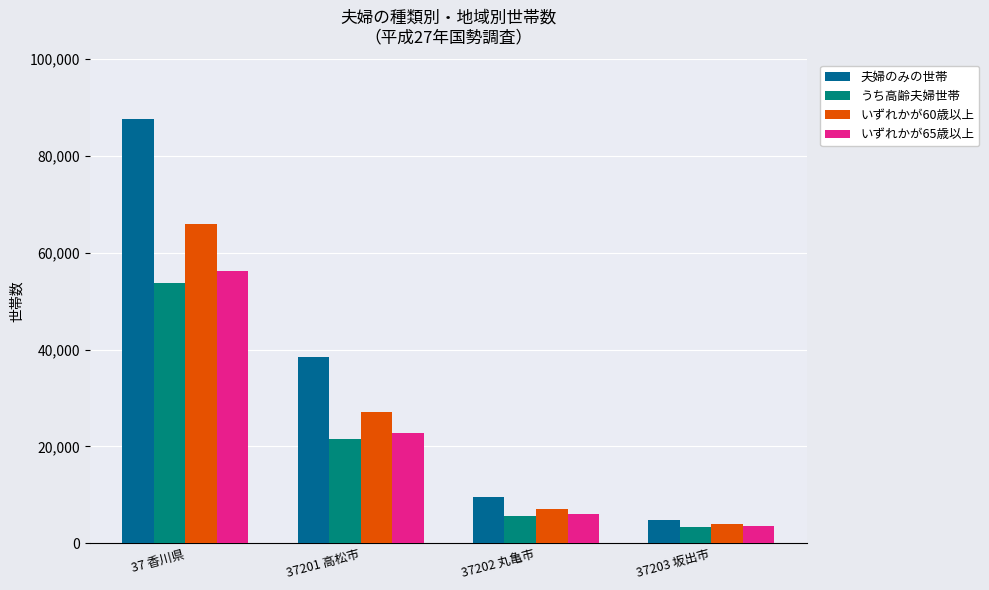

At which category is the sum across all series the highest?

37 香川県